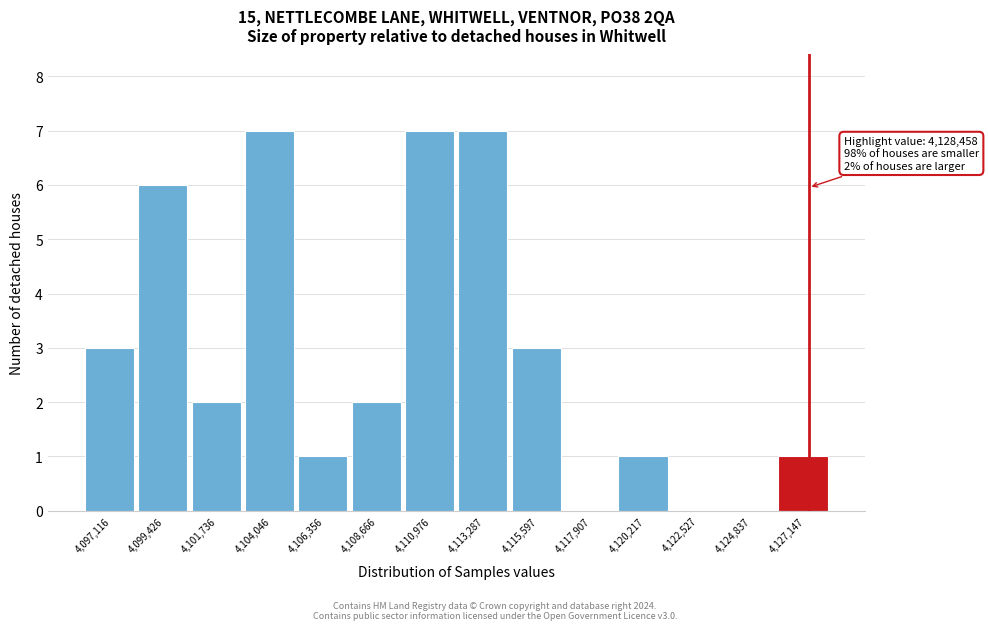

Reading left to right, transcribe all the data shown in this chart.

4,097,116=3	4,099,426=6	4,101,736=2	4,104,046=7	4,106,356=1	4,108,666=2	4,110,976=7	4,113,287=7	4,115,597=3	4,117,907=0	4,120,217=1	4,122,527=0	4,124,837=0	4,127,147=1